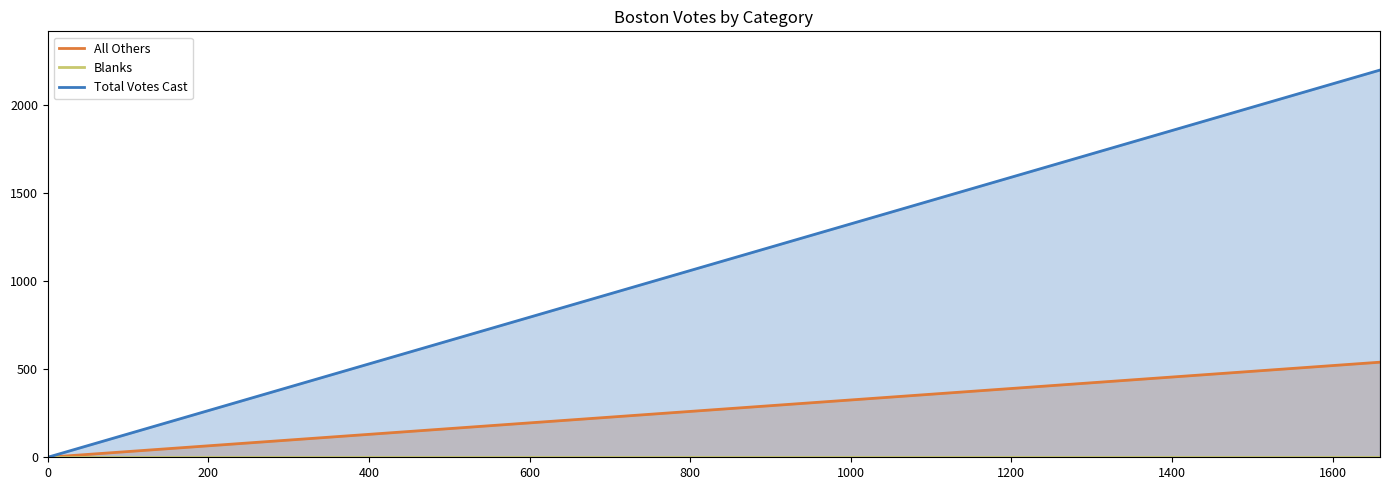

What is the sum of all All Others values?

540